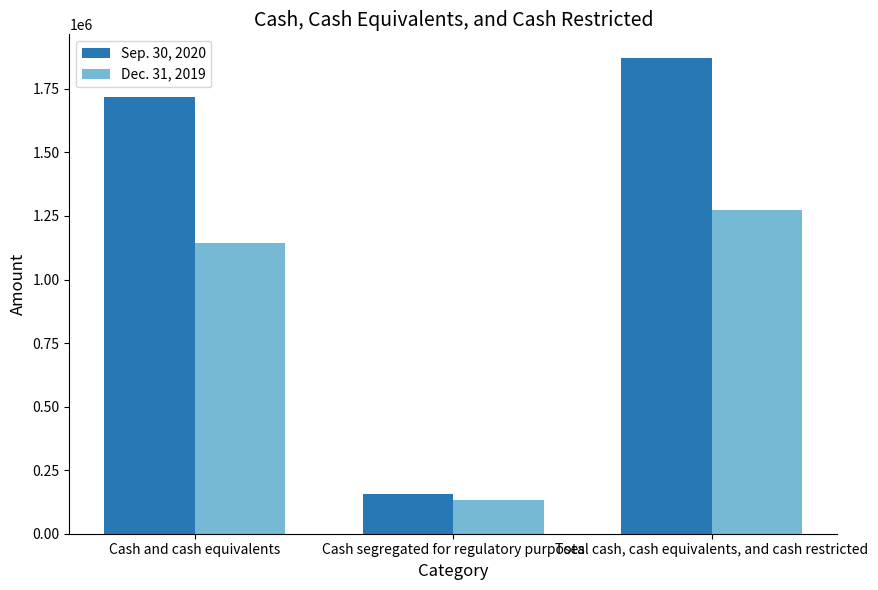

The Dec. 31, 2019 series shows 1273970 at Total cash, cash equivalents, and cash restricted. True or false?

True